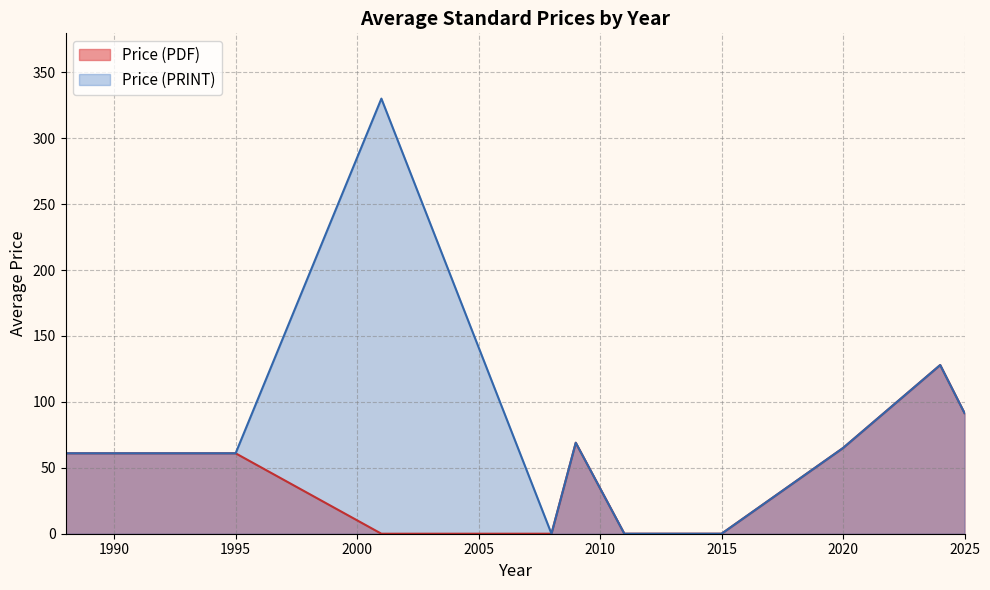

List the series in order of their peak value, lowest first.

Price (PDF), Price (PRINT)